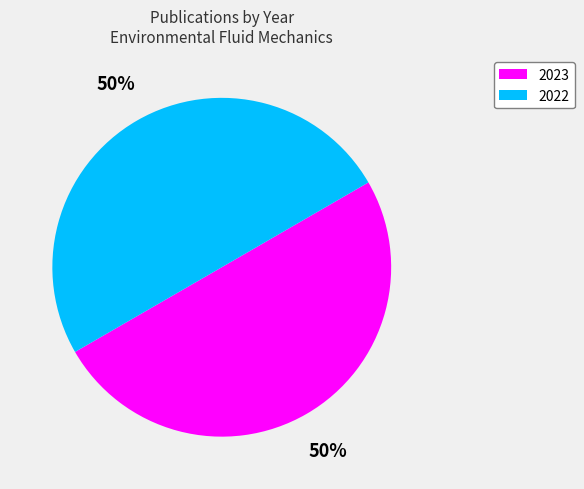

Do 2022 and 2023 together represent more than half of the pie?

Yes